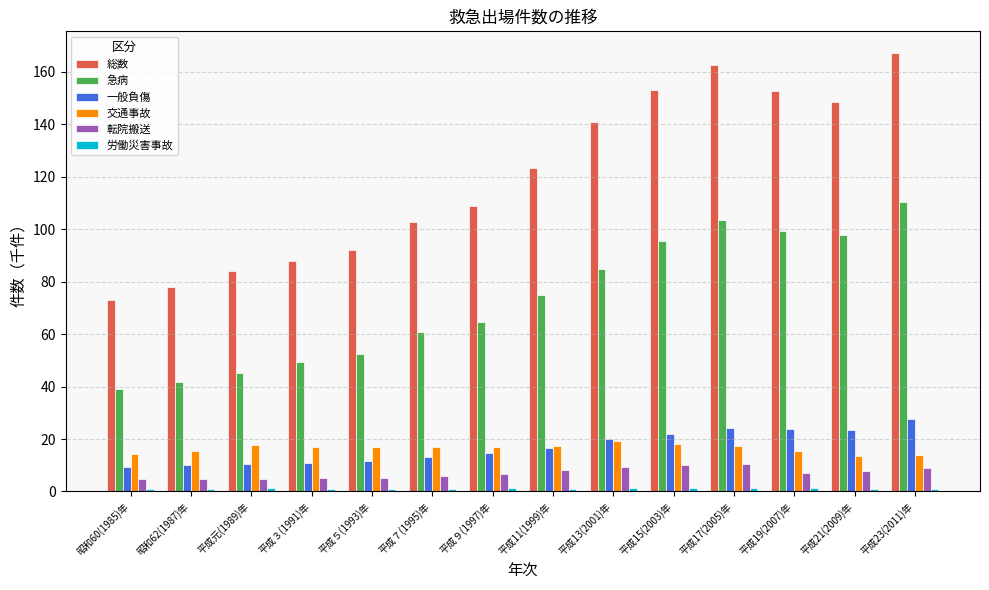

At how many categories does at least one series exceed 138?

6